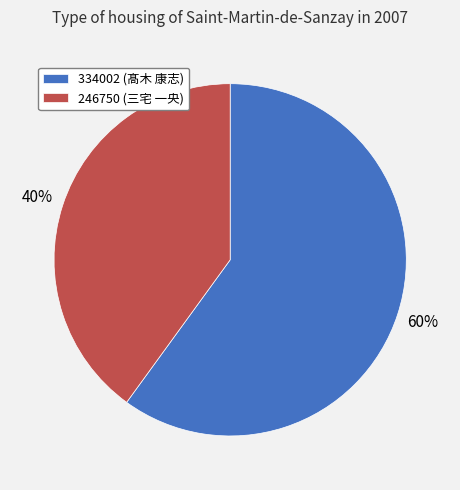

Count the number of slices in the pie.

2